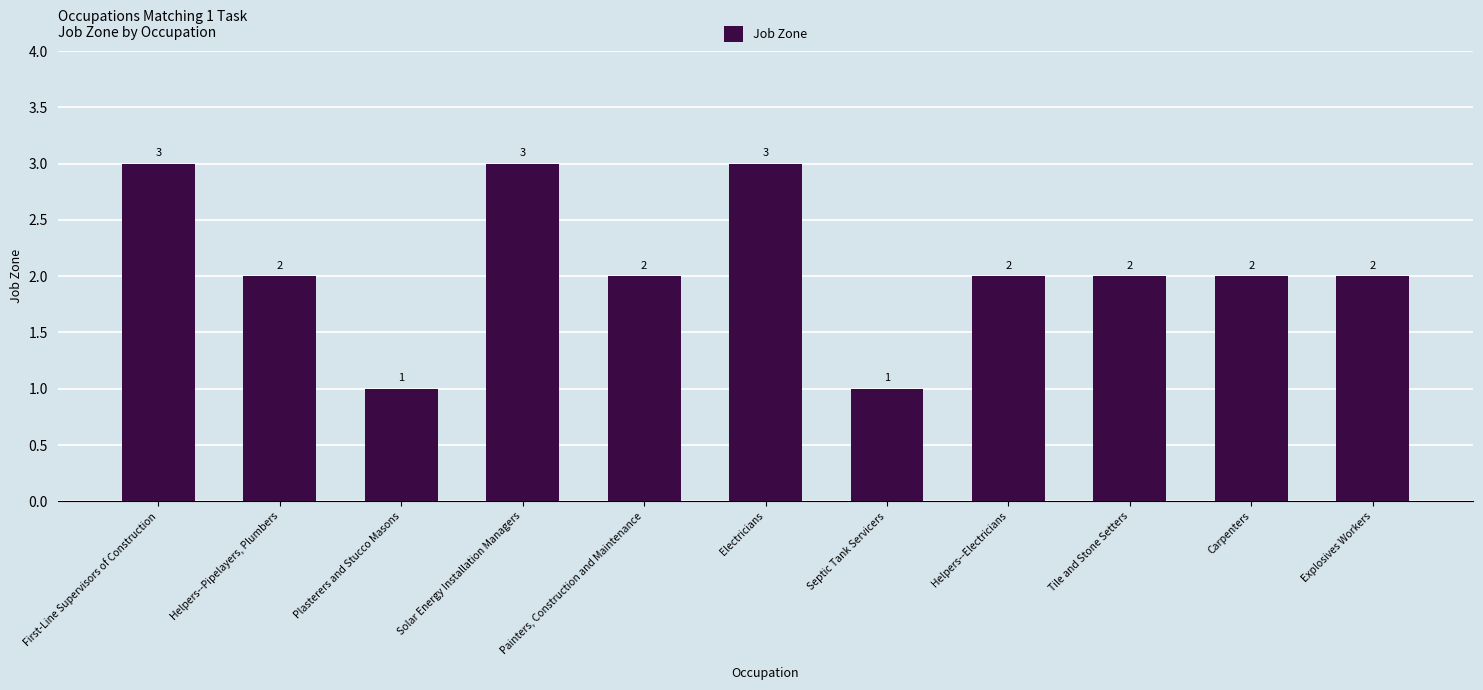

Count the number of categories in the chart.

11